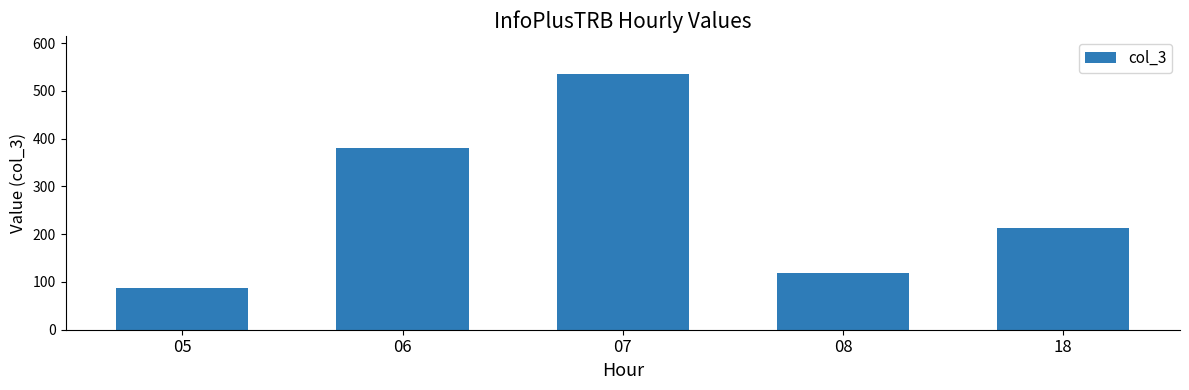

Which label corresponds to the smallest value in the chart?

05